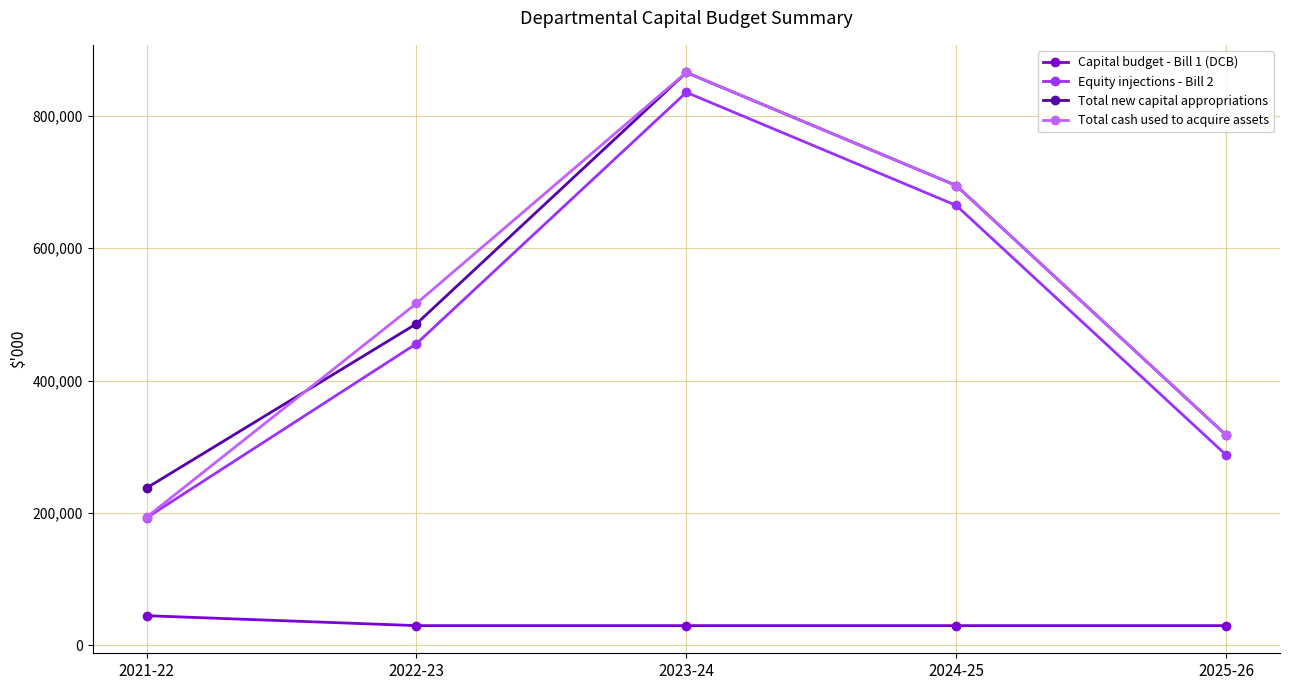

Does the chart display data point markers on the line(s)?

Yes